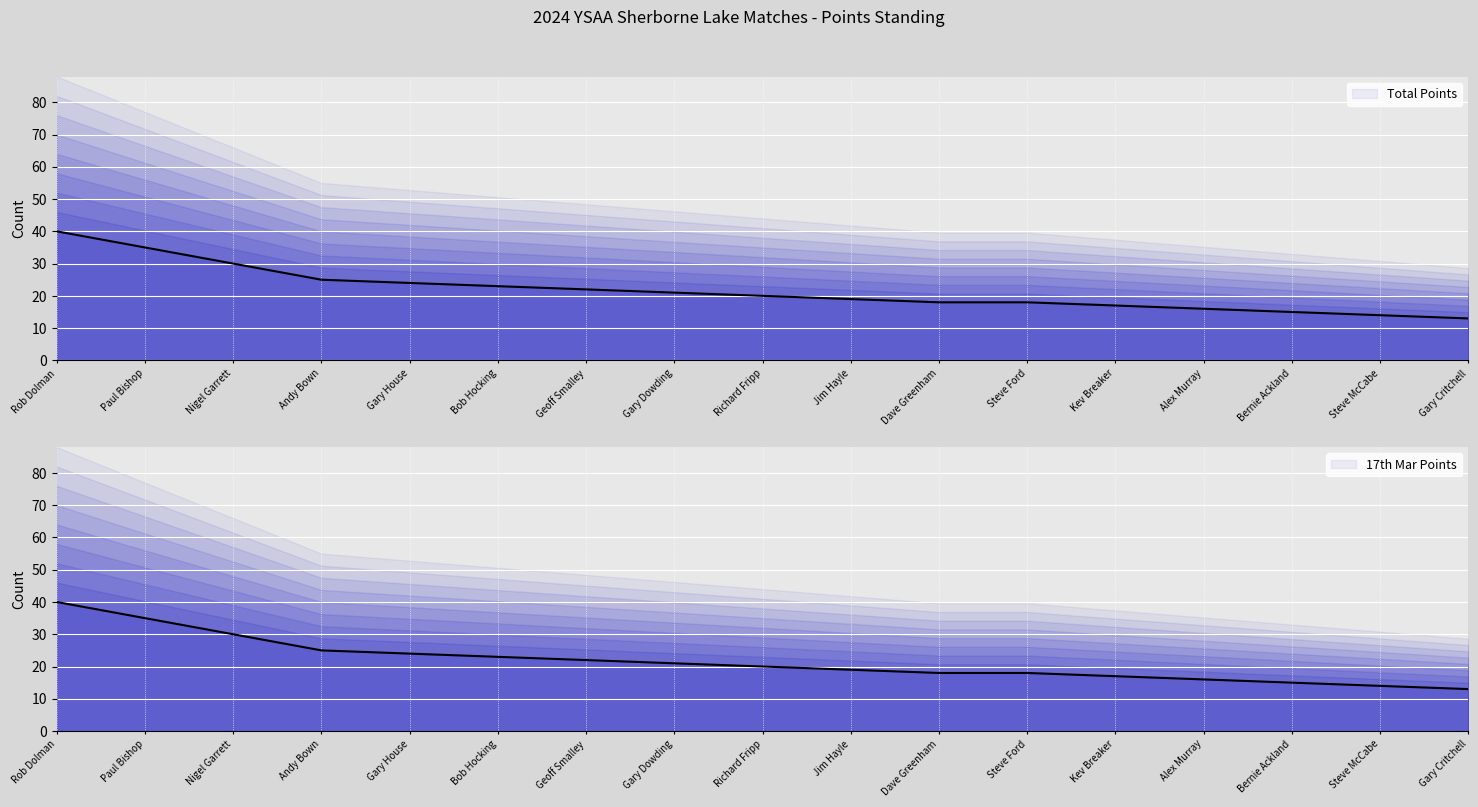

Which series has the widest spread of values?

Total Points